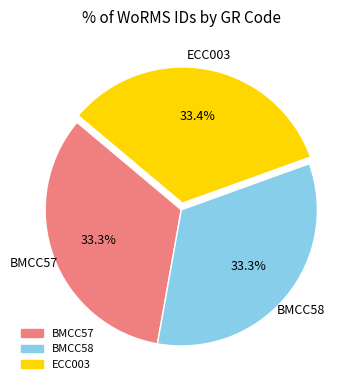

Combined, what portion of the pie is BMCC58 and BMCC57?

66.6%